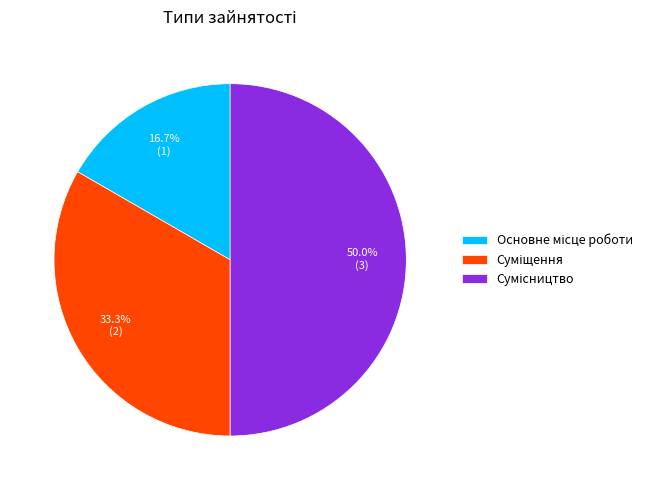

What percentage do Основне місце роботи and Сумісництво together represent?

66.7%